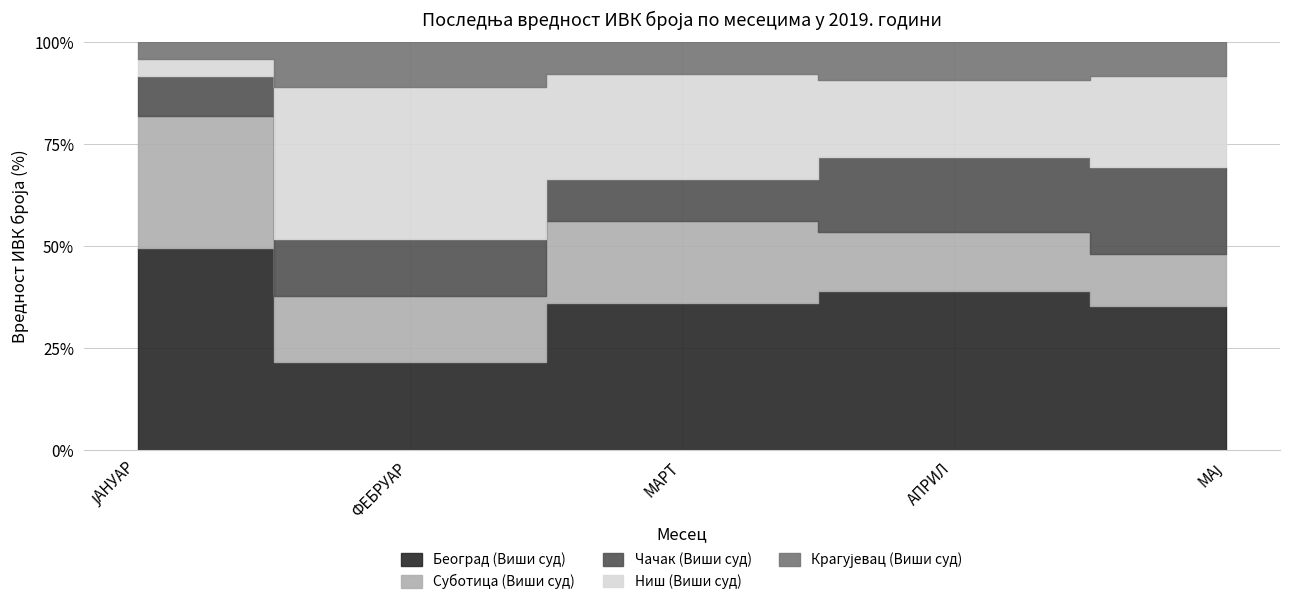

At which category does the chart reach its minimum across all series?

ЈАНУАР